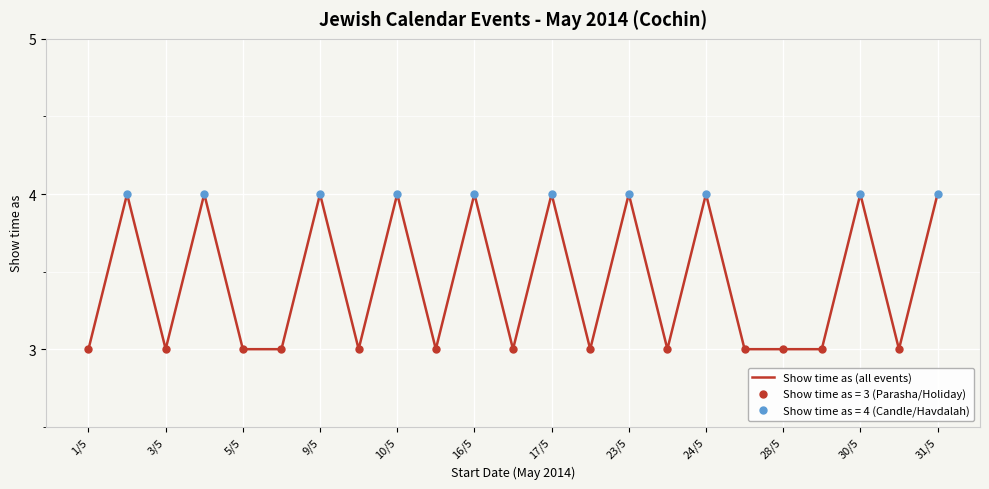

What is the maximum value shown in the chart?

4